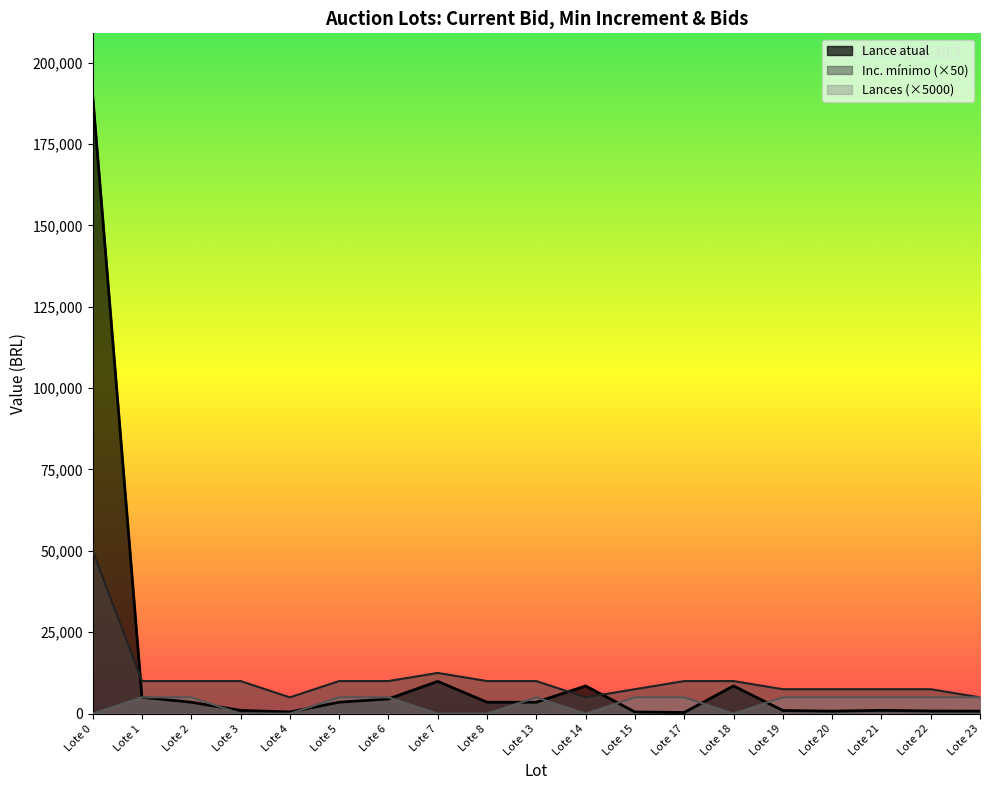

What is the maximum value shown in the chart?

190000